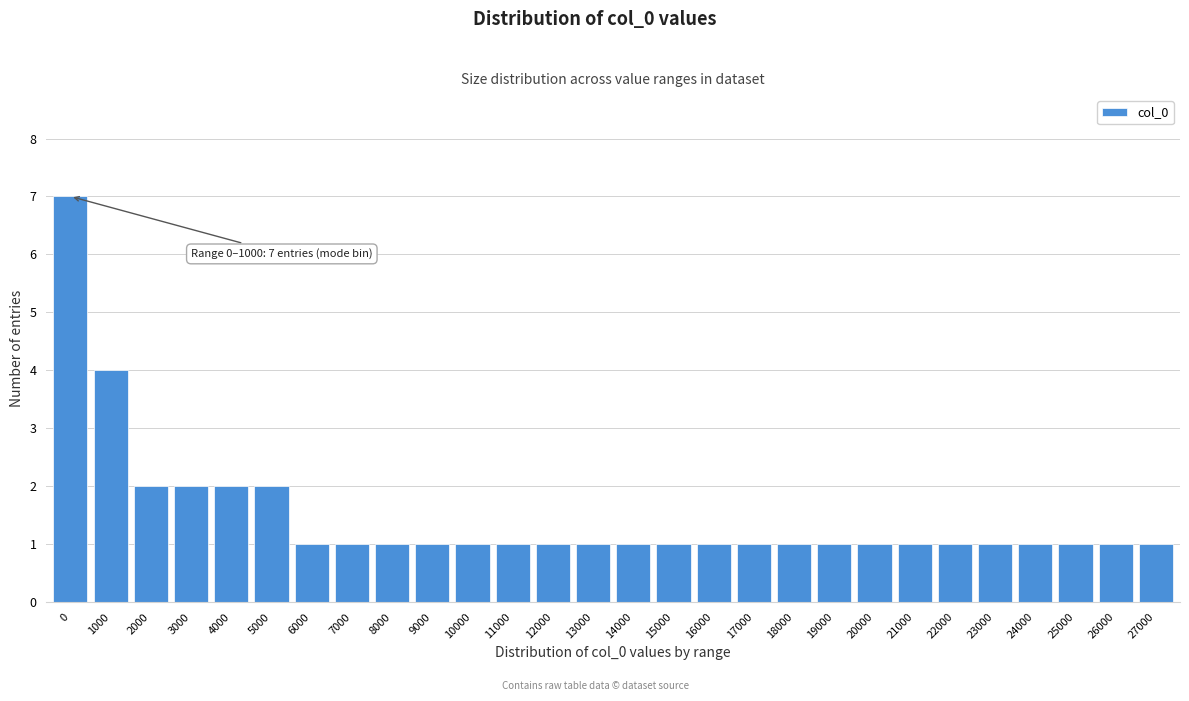

Reading right to left, what are all the values shown in this chart?

1	1	1	1	1	1	1	1	1	1	1	1	1	1	1	1	1	1	1	1	1	1	2	2	2	2	4	7